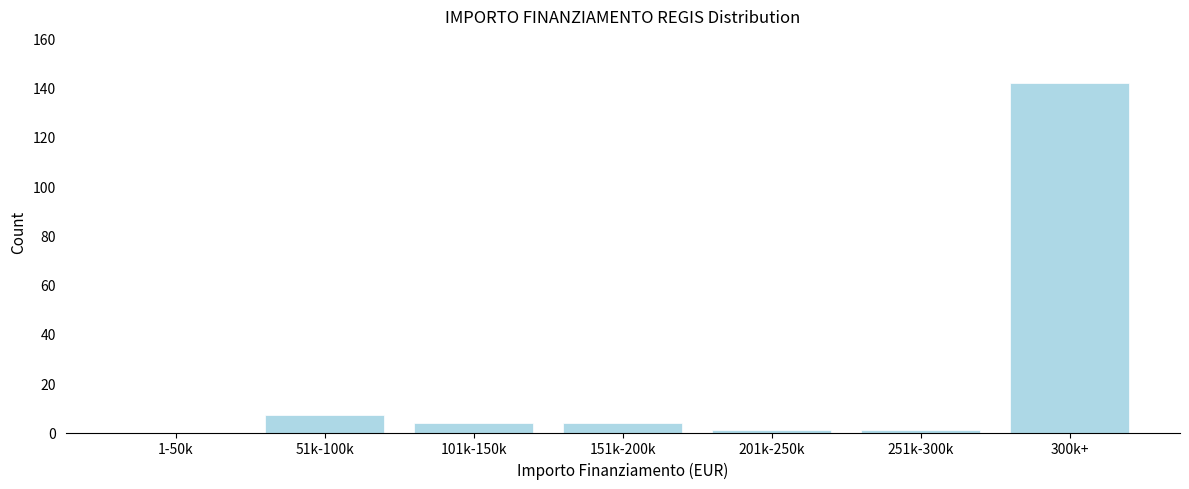

Reading left to right, what are all the values shown in this chart?

1-50k=0	51k-100k=7	101k-150k=4	151k-200k=4	201k-250k=1	251k-300k=1	300k+=142